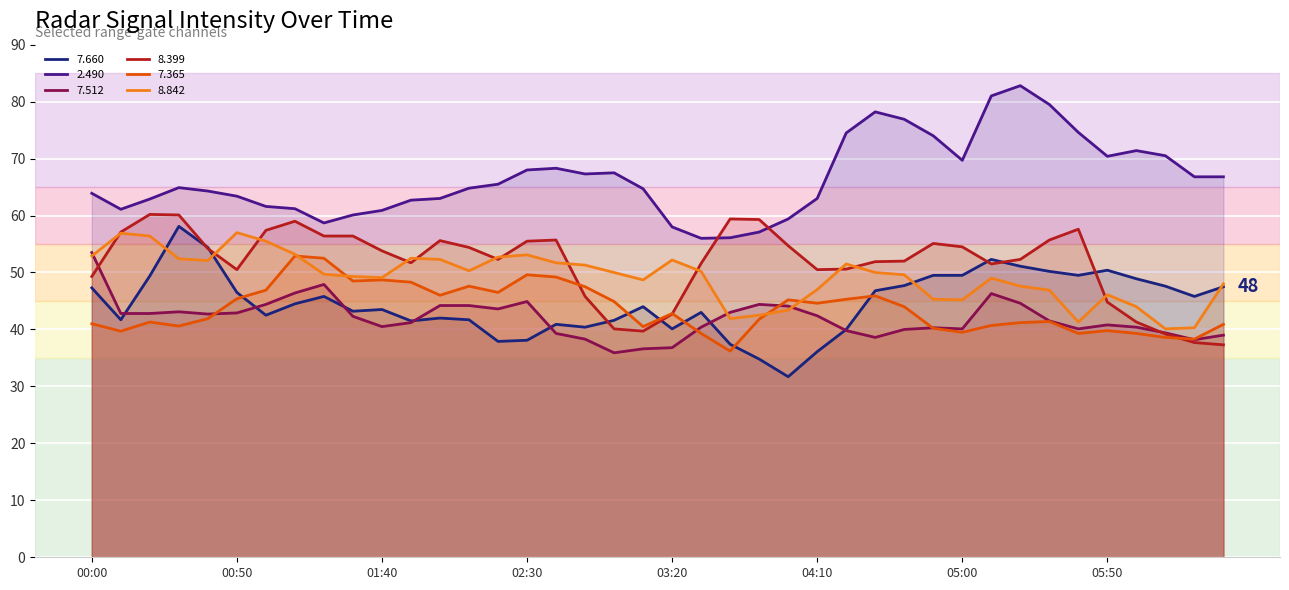

The 7.660 series shows 32.0 at 00:50. True or false?

False